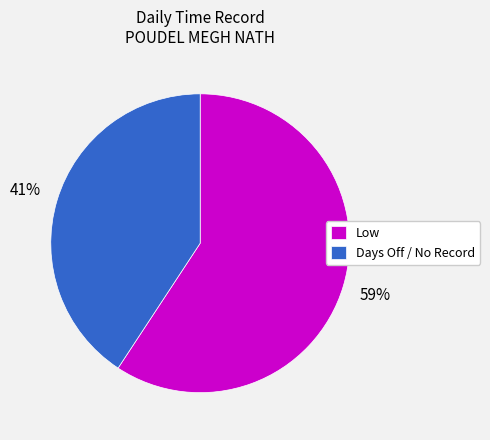

Which category has the biggest portion of the pie?

Low